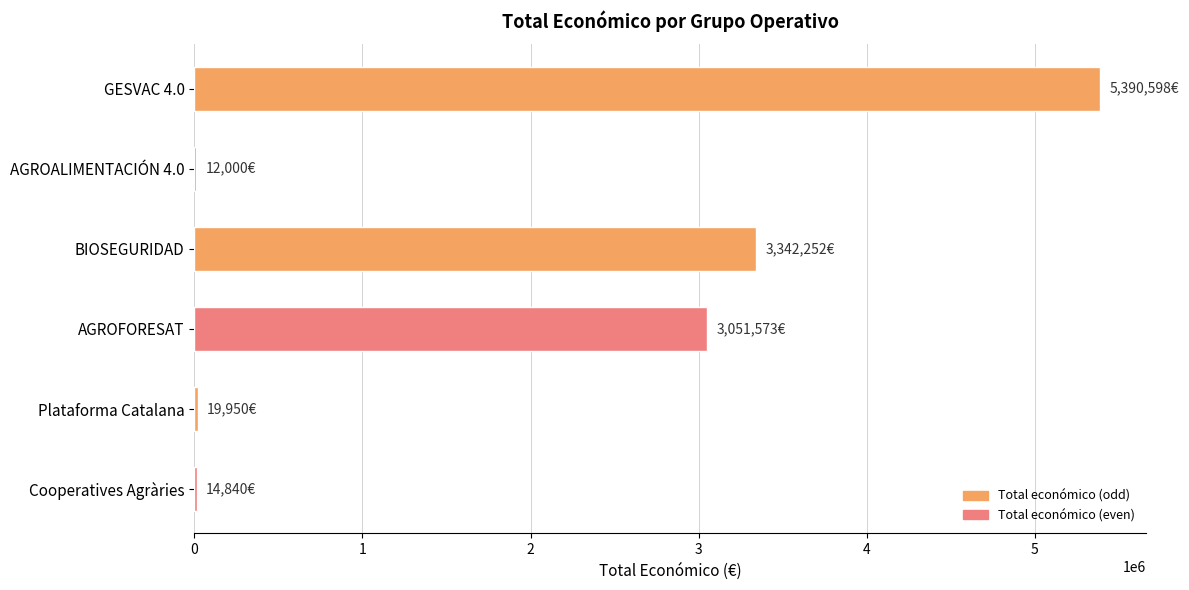

What is the greatest value displayed?

5390598